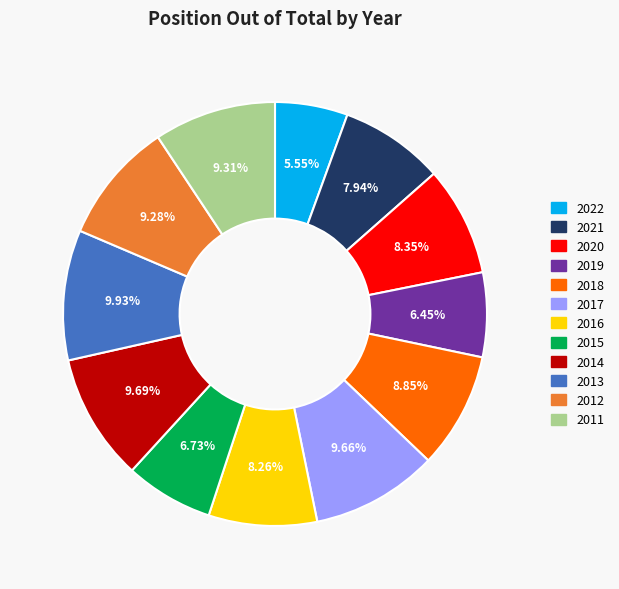

How many segments does this pie chart have?

12